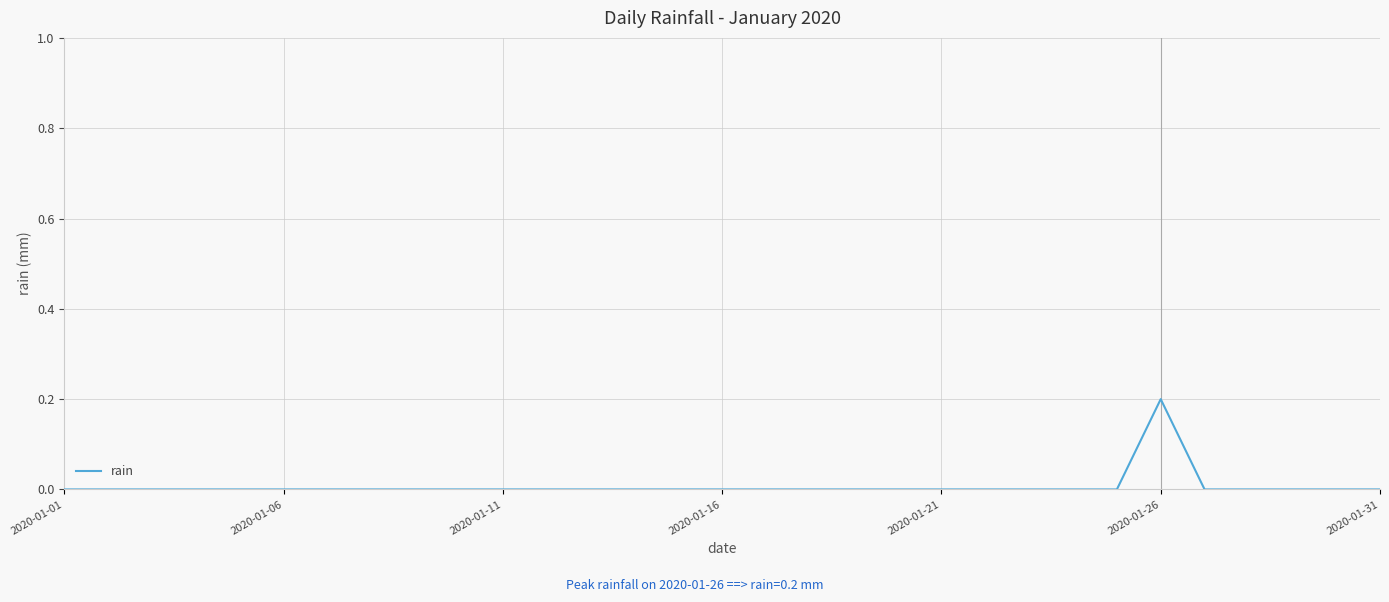

How many values are between 0 and 1?

31